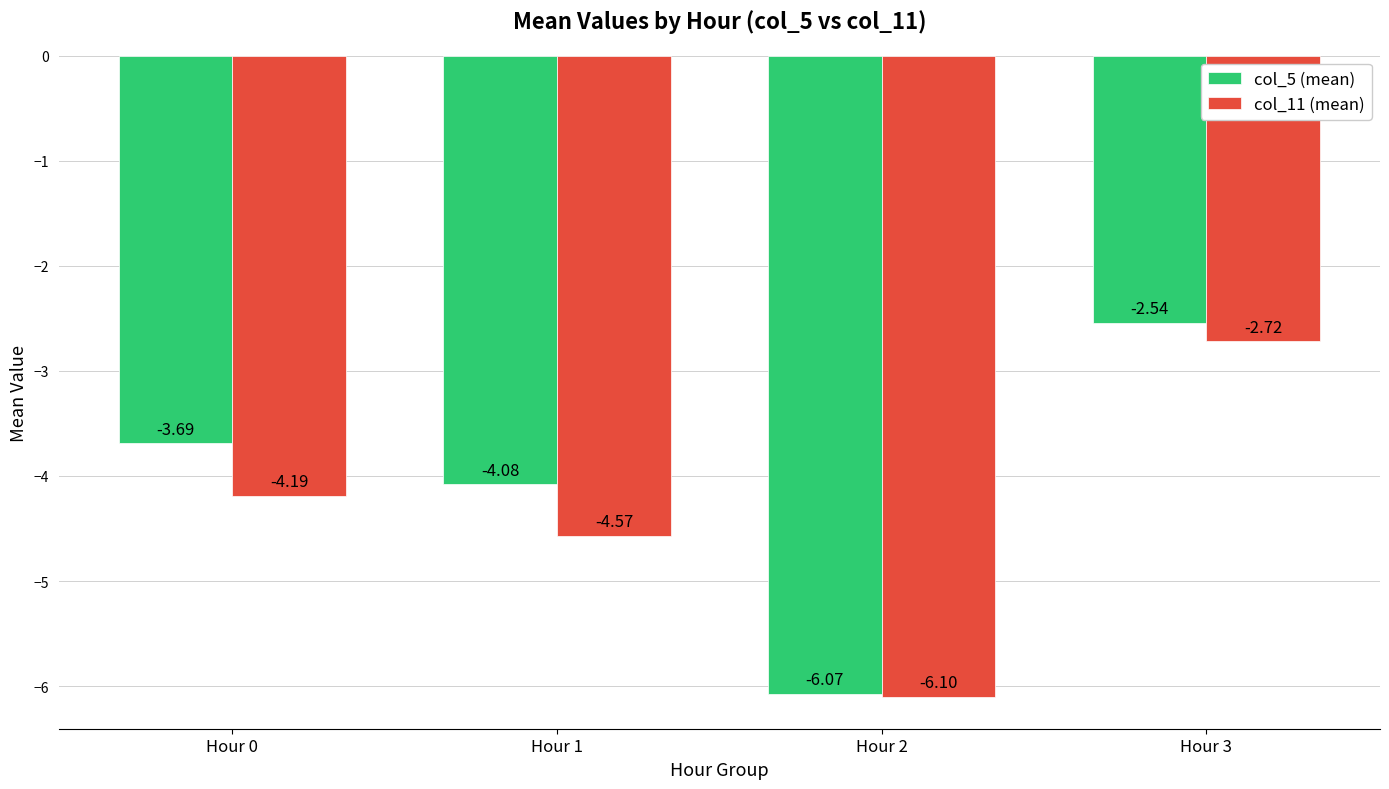

At which label does col_5 (mean) reach its minimum?

Hour 2